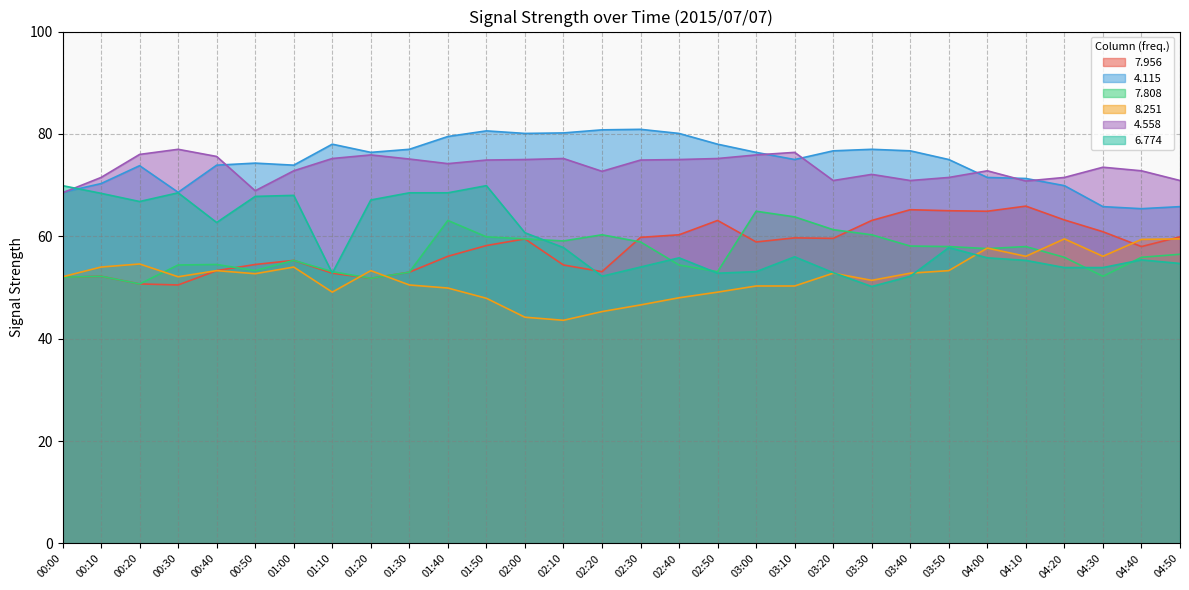

Which series has the largest total across all categories?

4.115